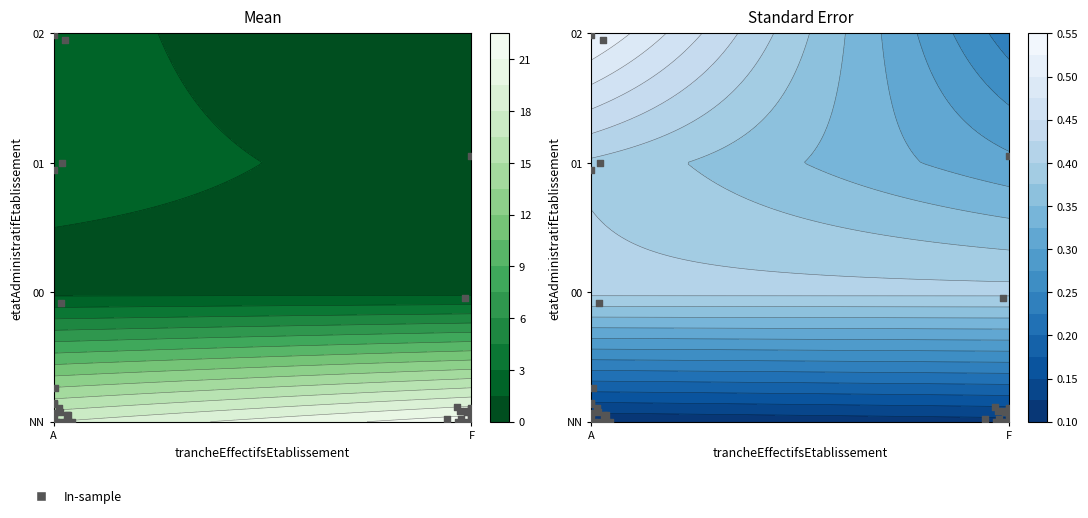

Which has a higher value, 00_F or 01_F?

00_F